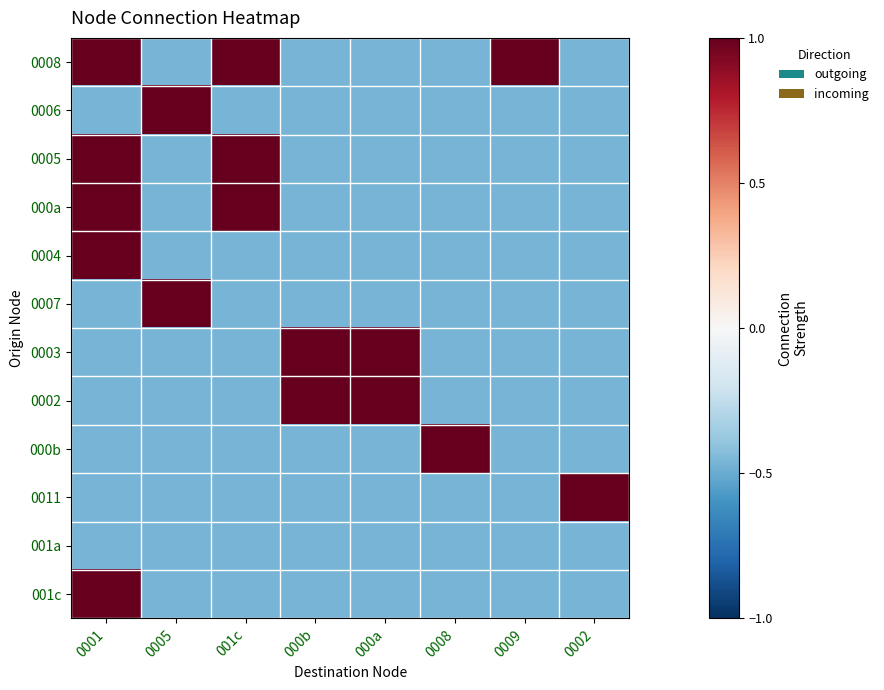

What is the maximum value shown in the chart?

1.0